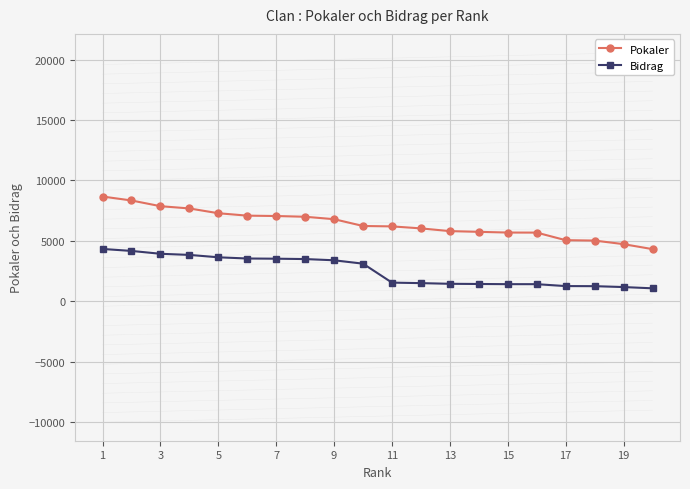

True or false: Pokaler and Bidrag cross at least once.

False